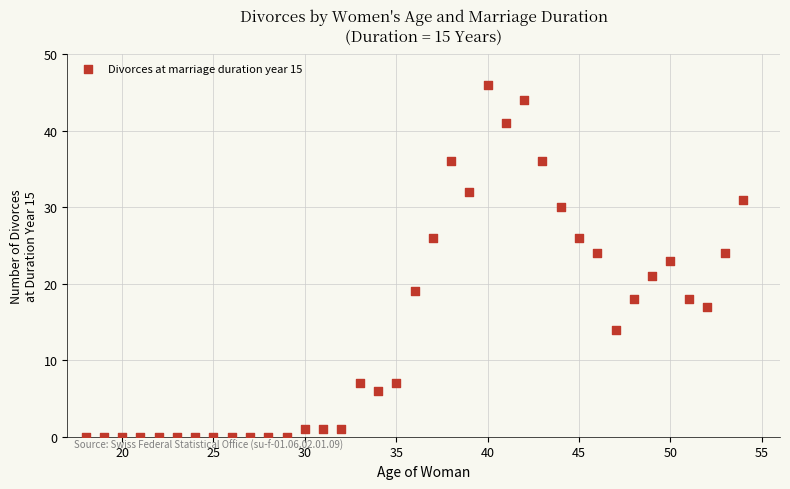

What is the range of X values (max minus min)?

36